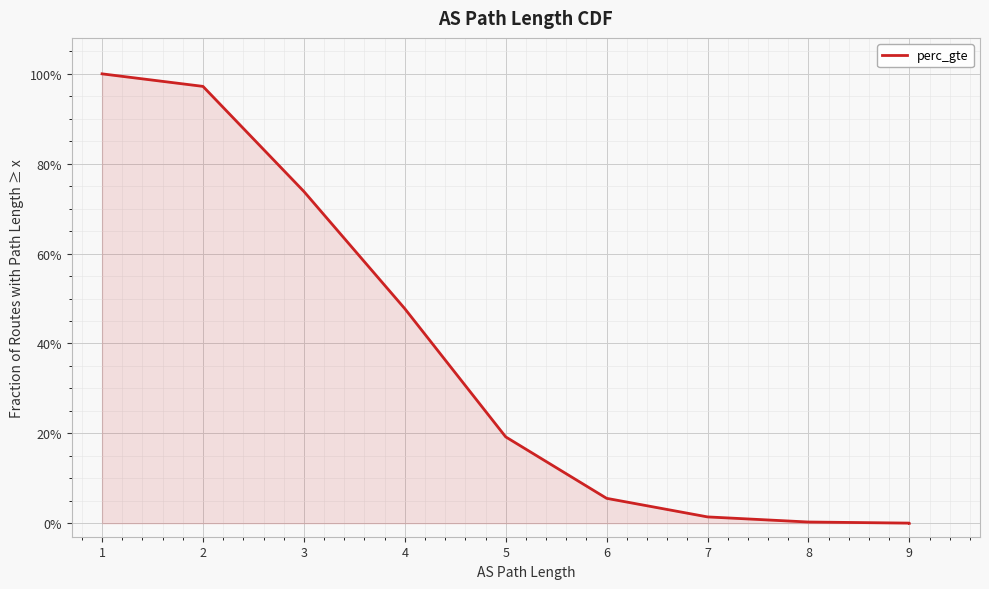

What value does the data have at 6?

0.1